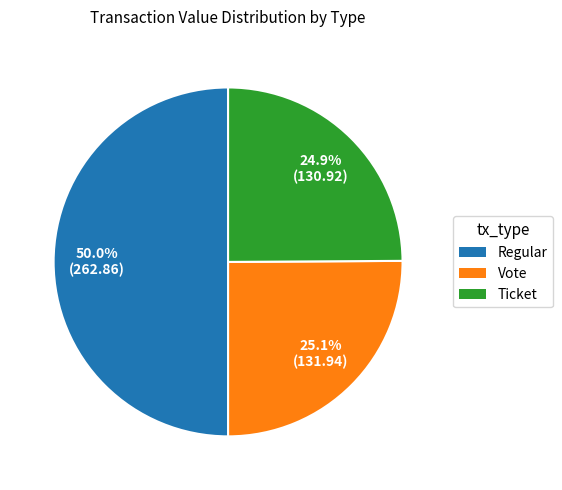

Count the number of slices in the pie.

3